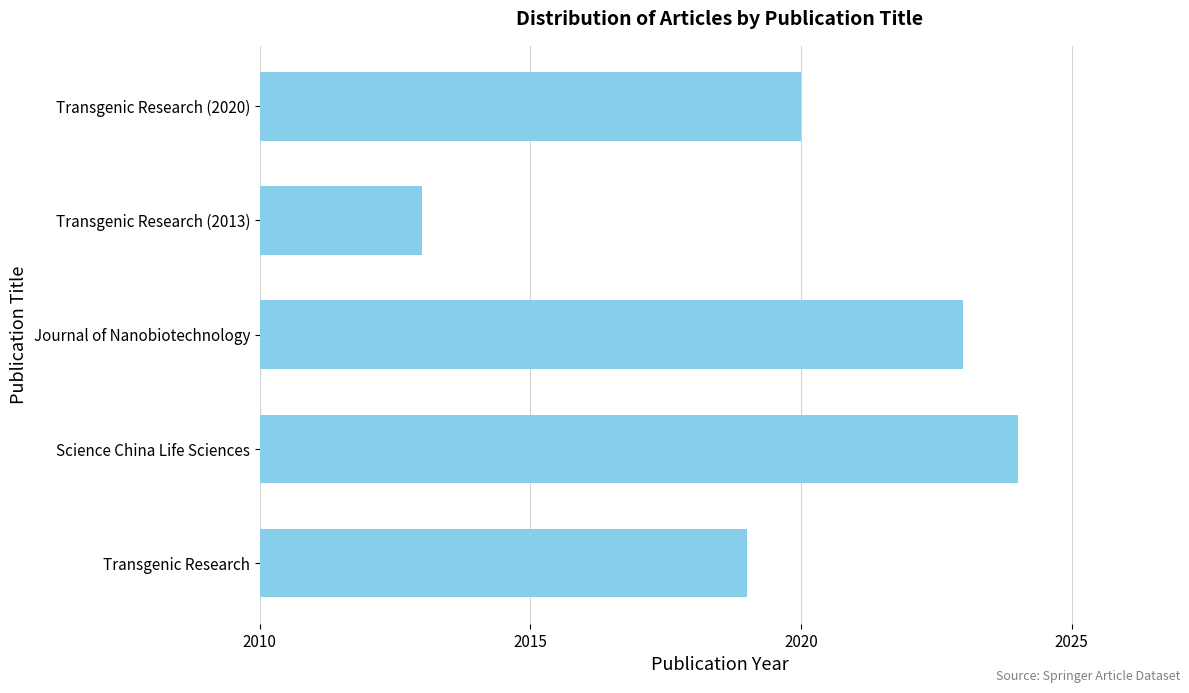

What is the maximum value shown in the chart?

2024